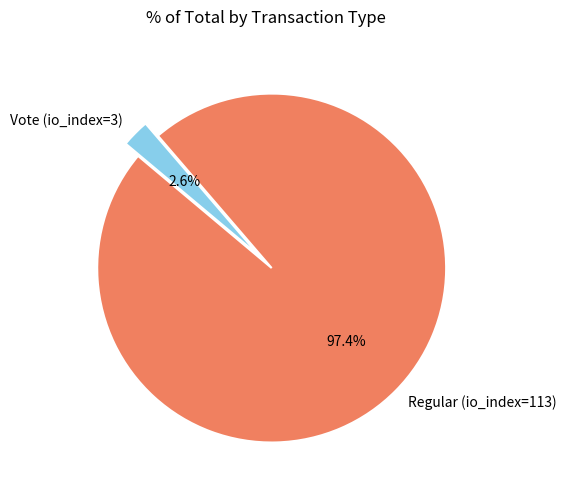

How much of the chart is everything except Regular (io_index=113)?

2.6%